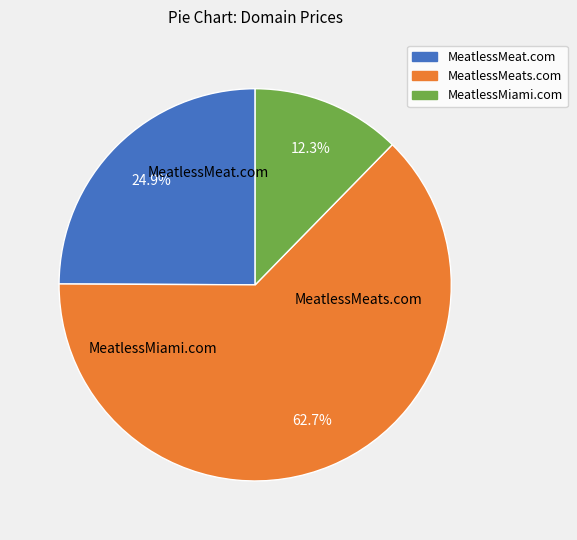

Combined, do MeatlessMeat.com and MeatlessMiami.com account for over 50%?

No